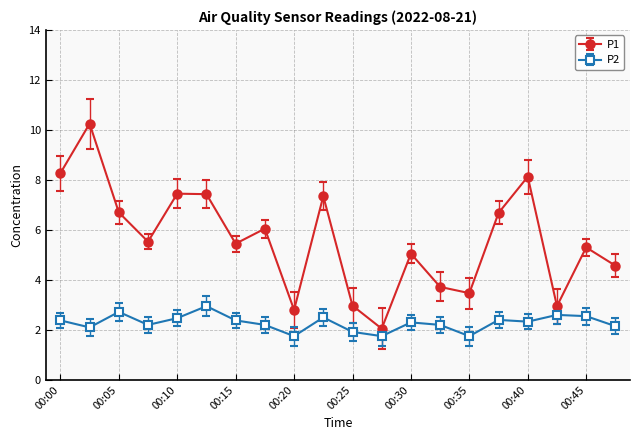

Rank the series by their average value, from lowest to highest.

P2, P1